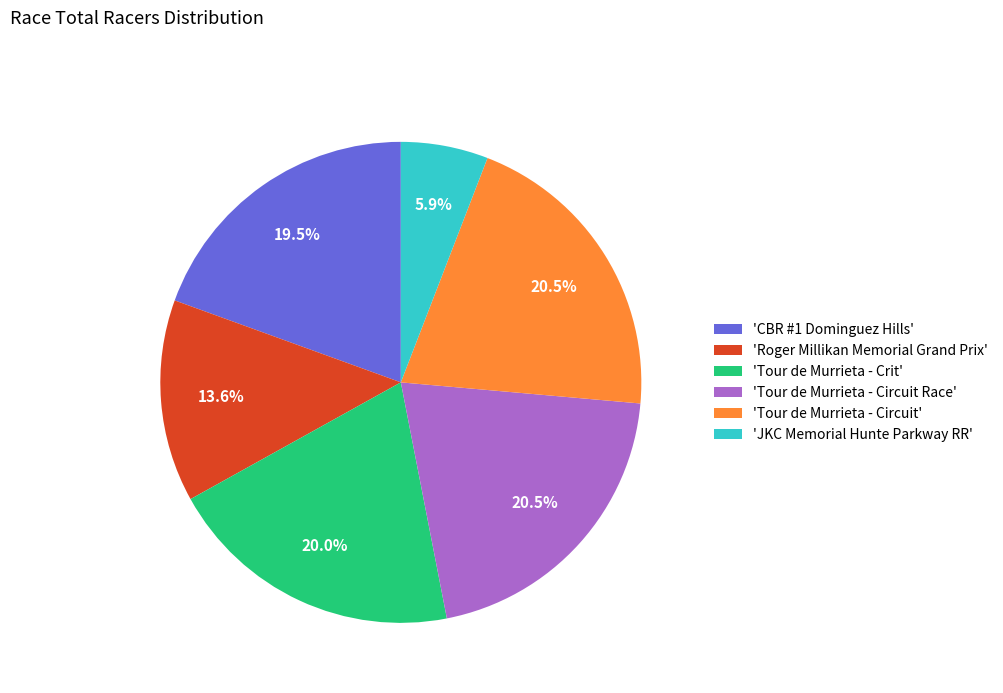

Which category has the smallest portion of the pie?

'JKC Memorial Hunte Parkway RR'